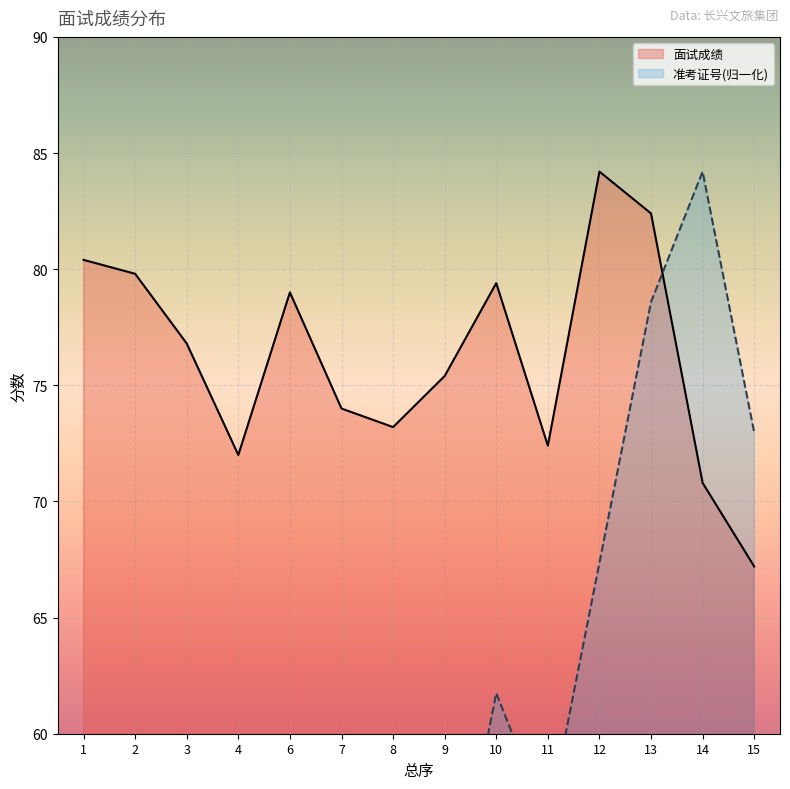

Which series has the largest total across all categories?

面试成绩